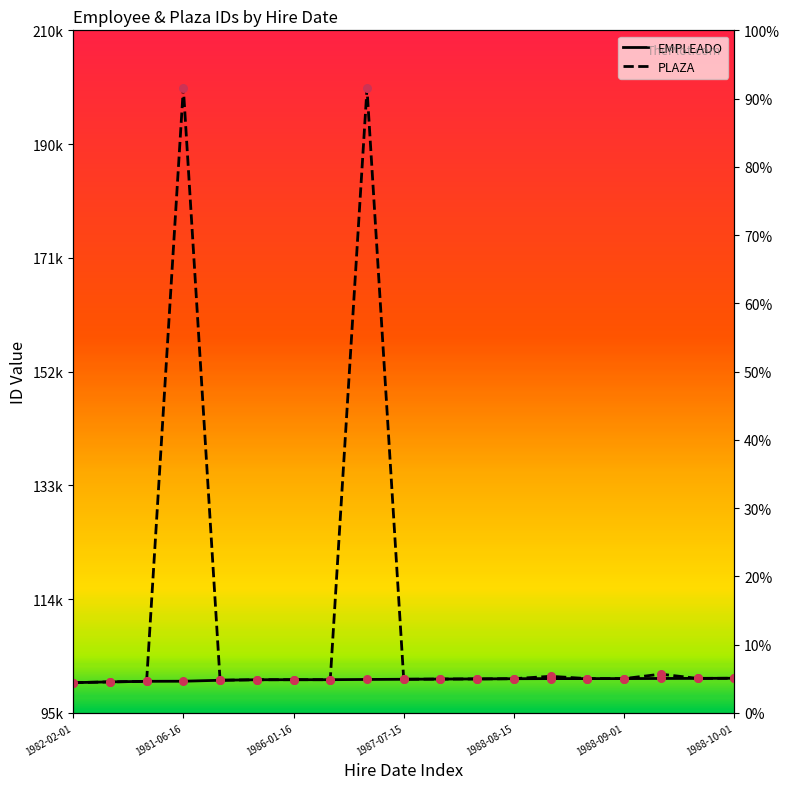

Which series has the largest Y range (max minus min)?

PLAZA